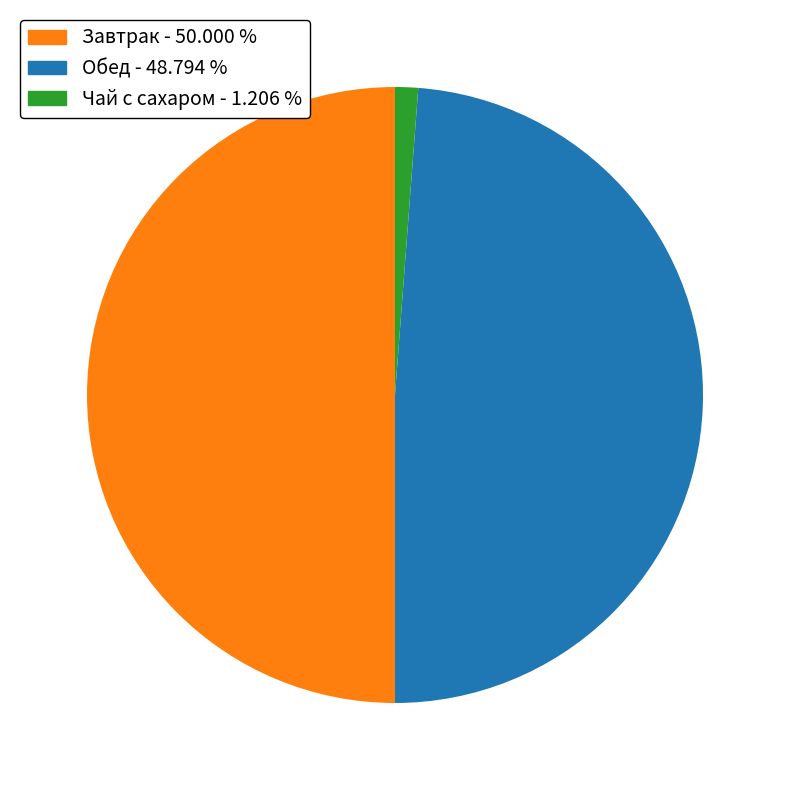

Count the number of slices in the pie.

3